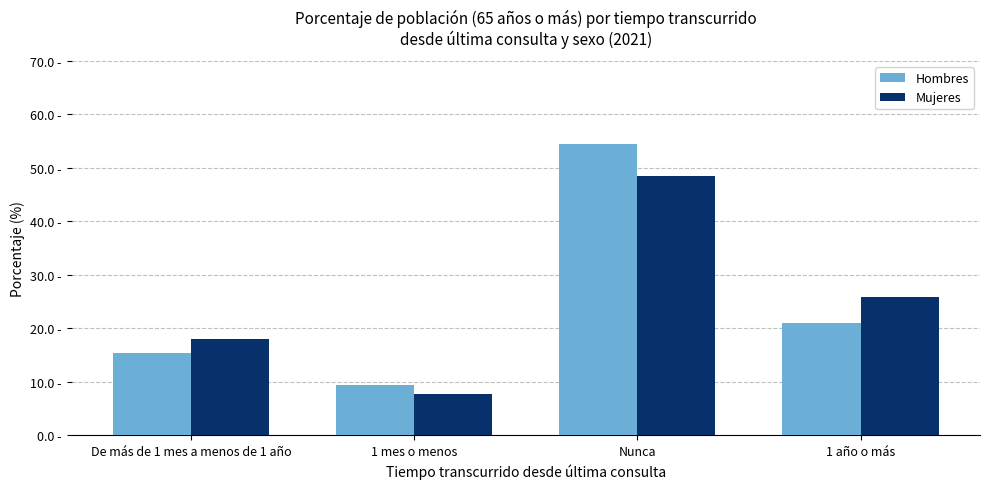

What position from the left is 1 mes o menos?

2